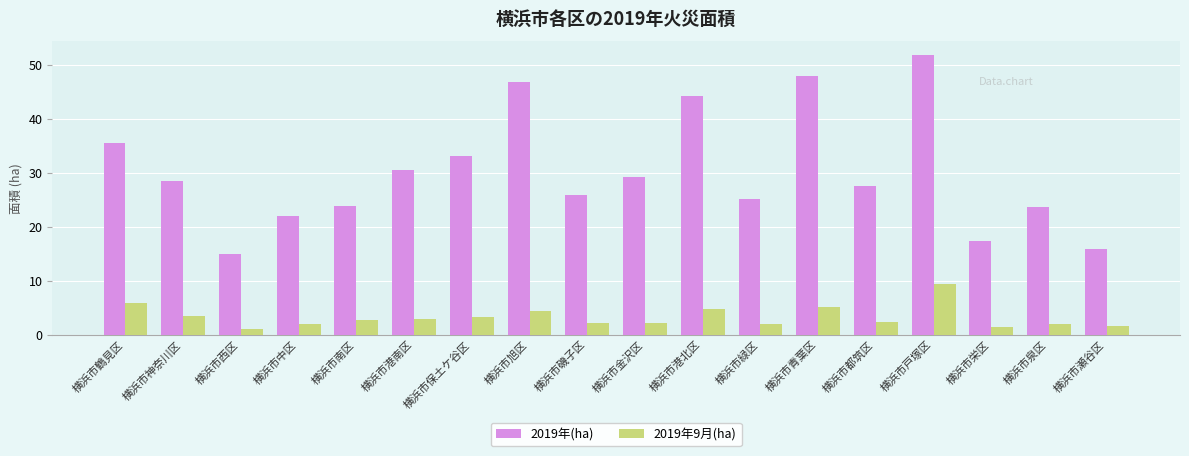

What is the minimum value shown in the chart?

1.0